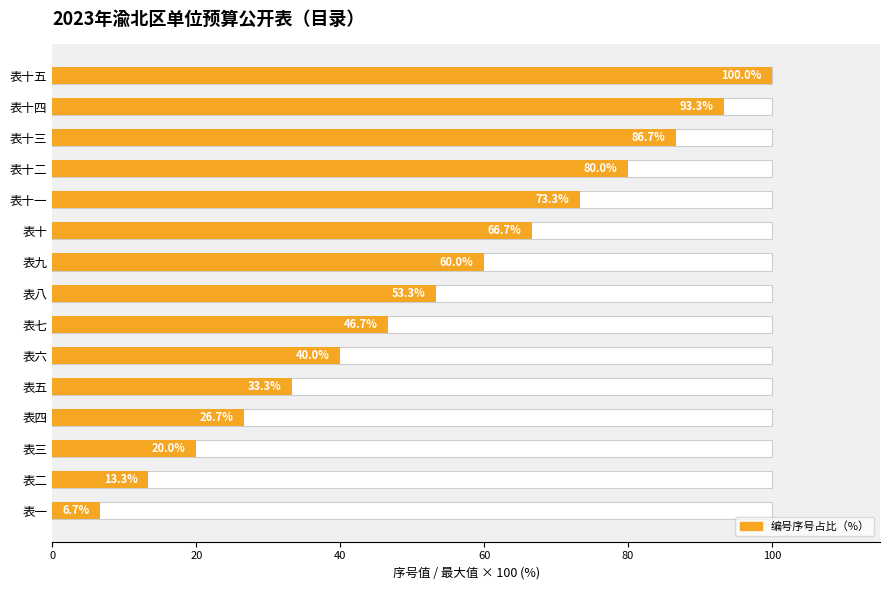

What is the difference between the maximum and second lowest values?

86.7